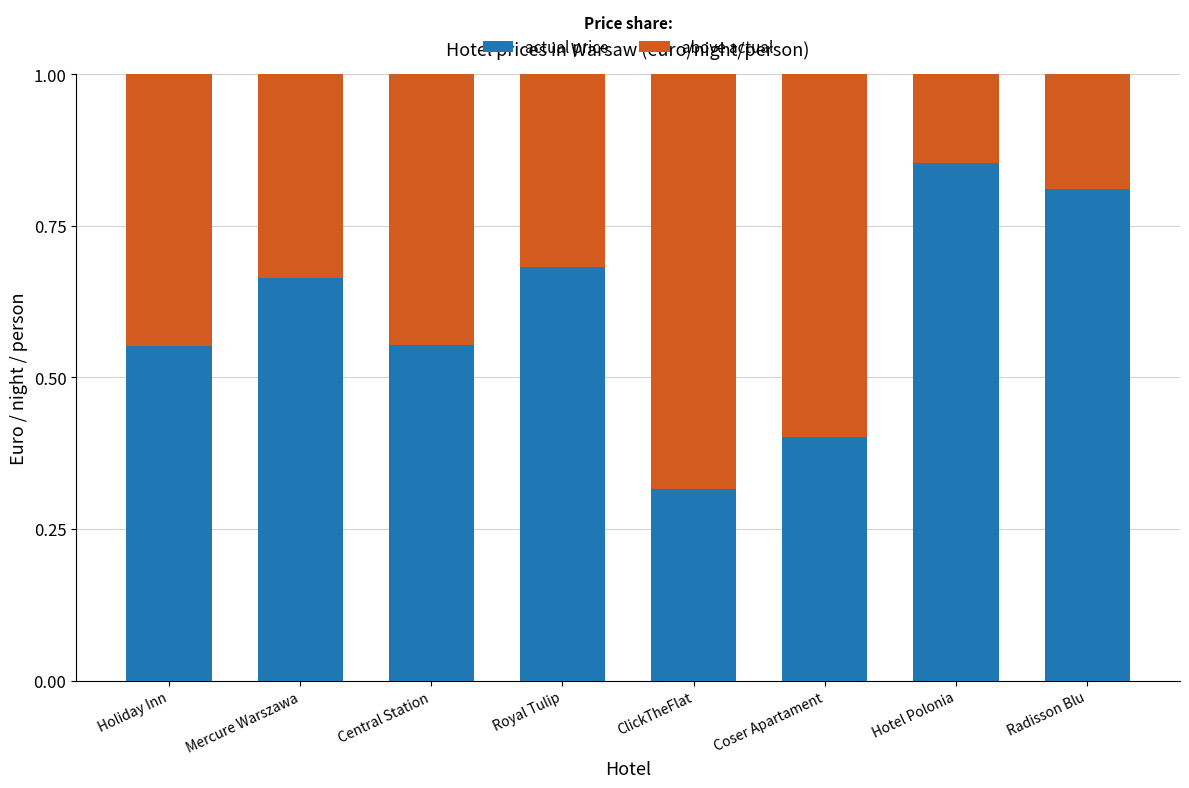

Does the chart contain any negative values?

No